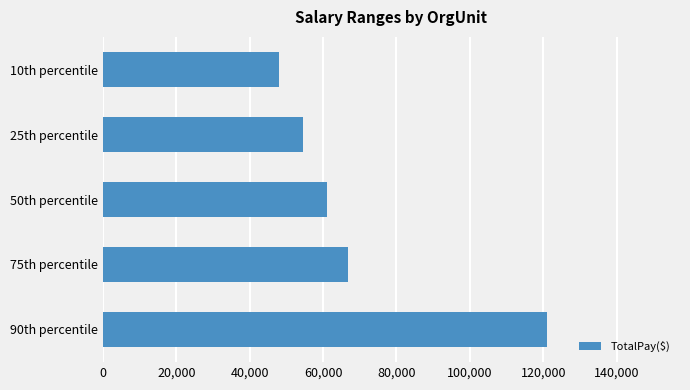

Reading top to bottom, what are all the values shown in this chart?

47889.3	54484.5	60973.2	66915.6	120990.1